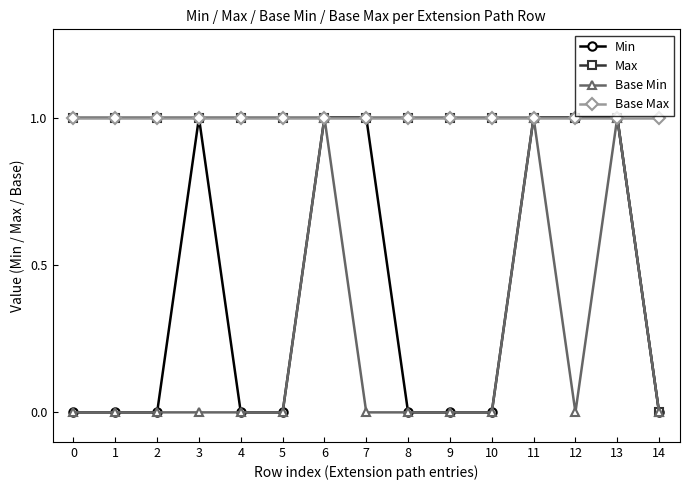

How many lines are shown in the chart?

4